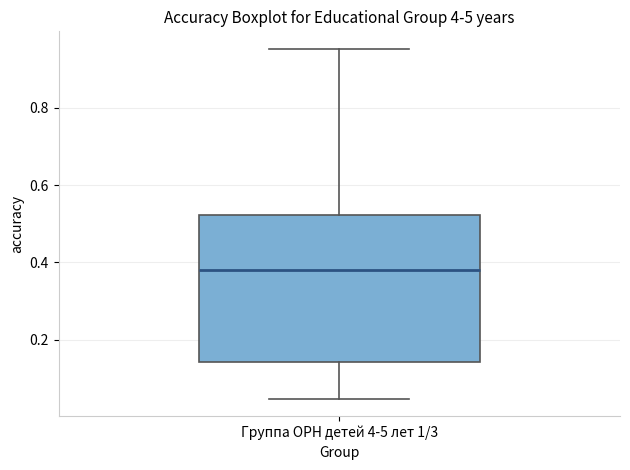

Read this box plot against the y-axis: the position of the median line, the range covered by the box, and the ends of both whiskers. The values are not printed on the chart, so give them approximately, as read against the axis.

median 0.38, box 0.14 to 0.52, whiskers 0.04 to 0.96